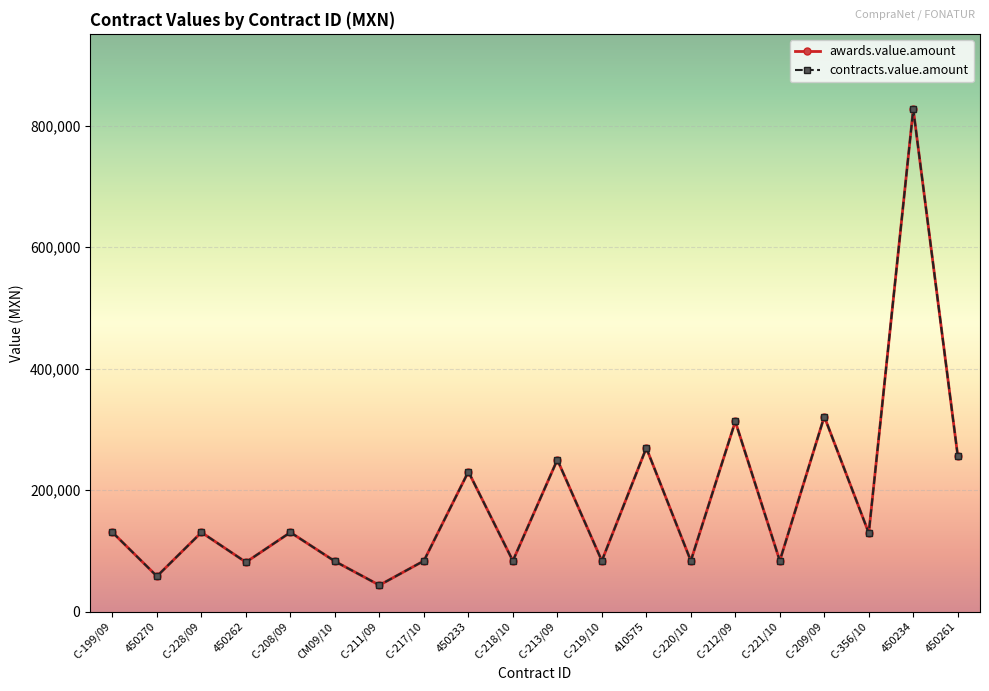

Does the chart have visible grid lines?

Yes